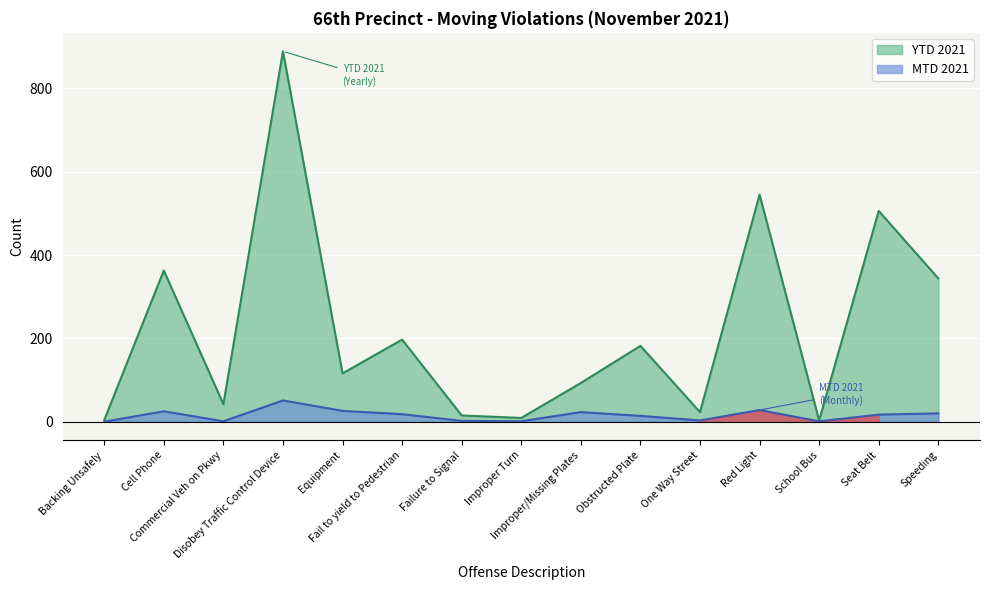

How many data points does each series have?

15